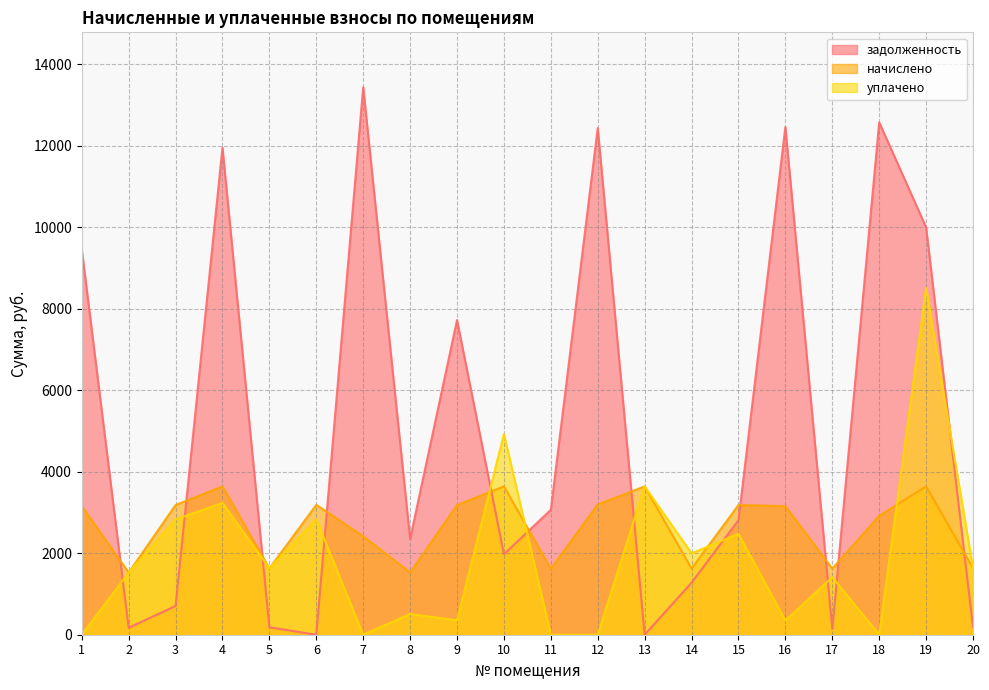

What is the value of the задолженность point at the 14th from the left?

1276.4